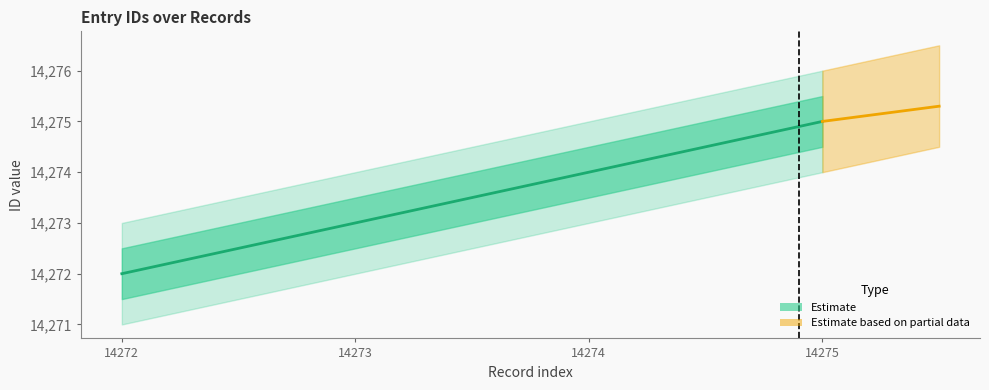

The chart shows a value of 14273 at 14273. True or false?

True